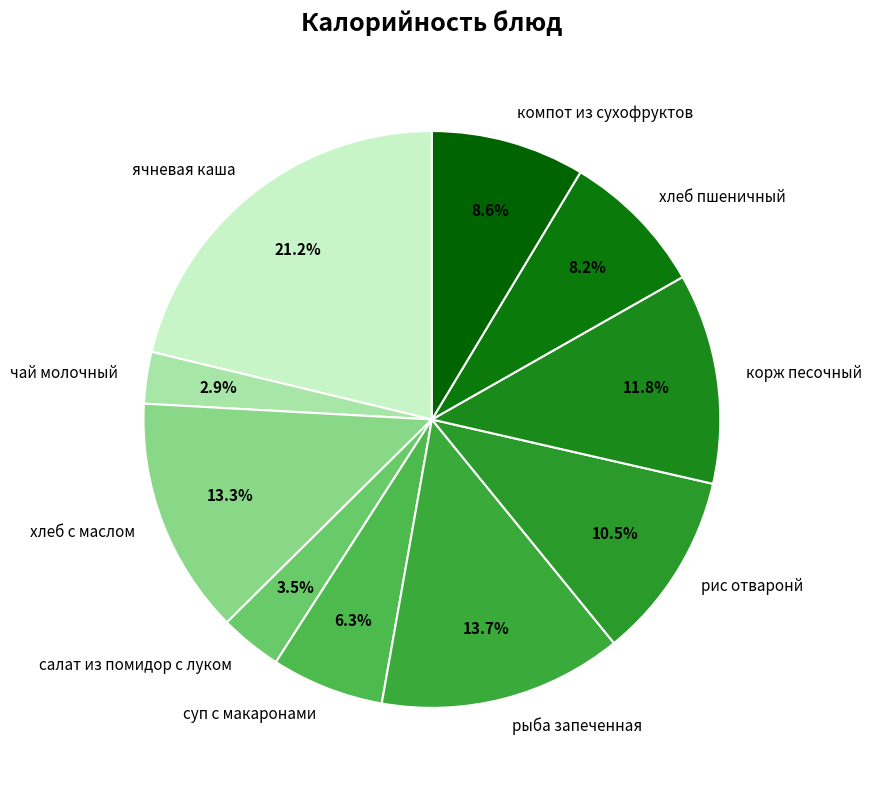

Count the number of slices in the pie.

10